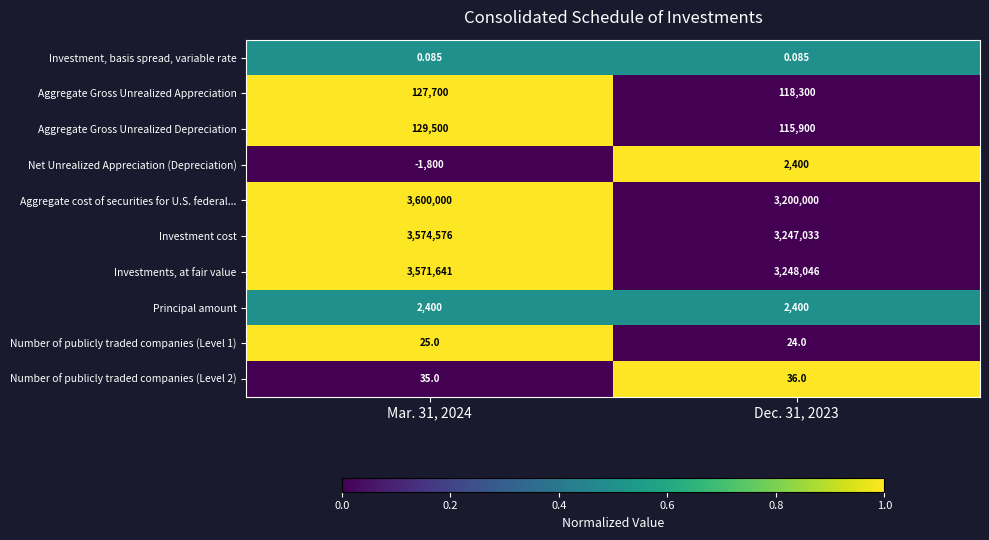

How many distinct data groups are displayed?

10